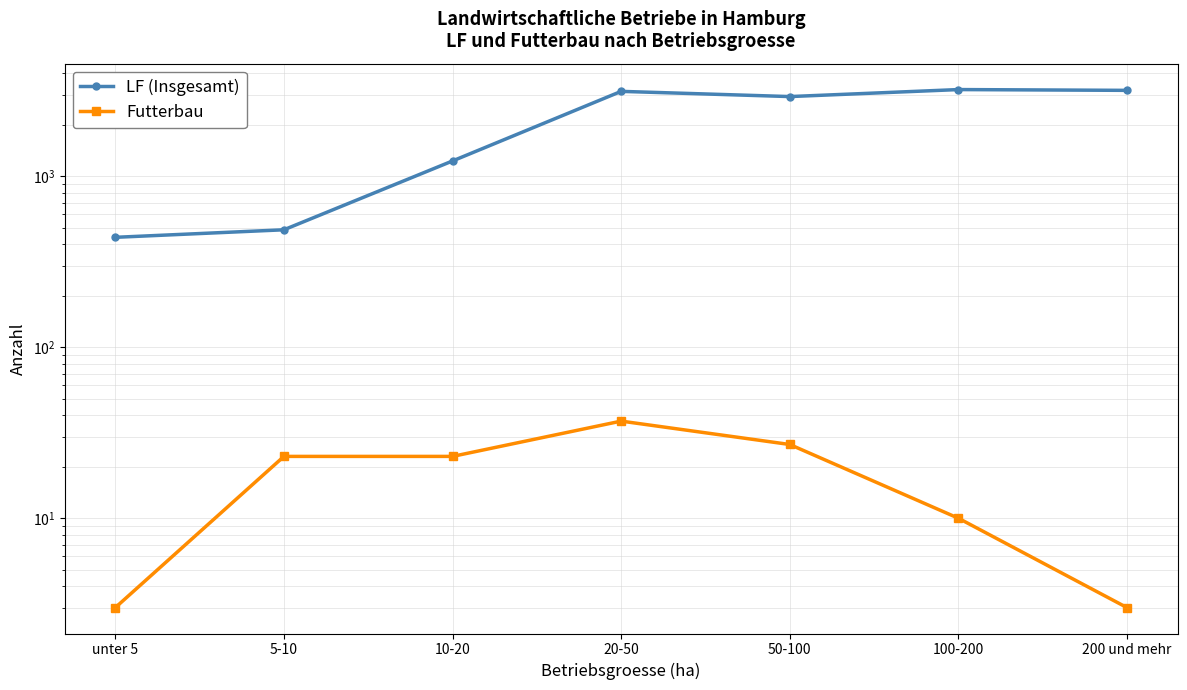

Which has a higher value, 50-100 or 100-200?

100-200